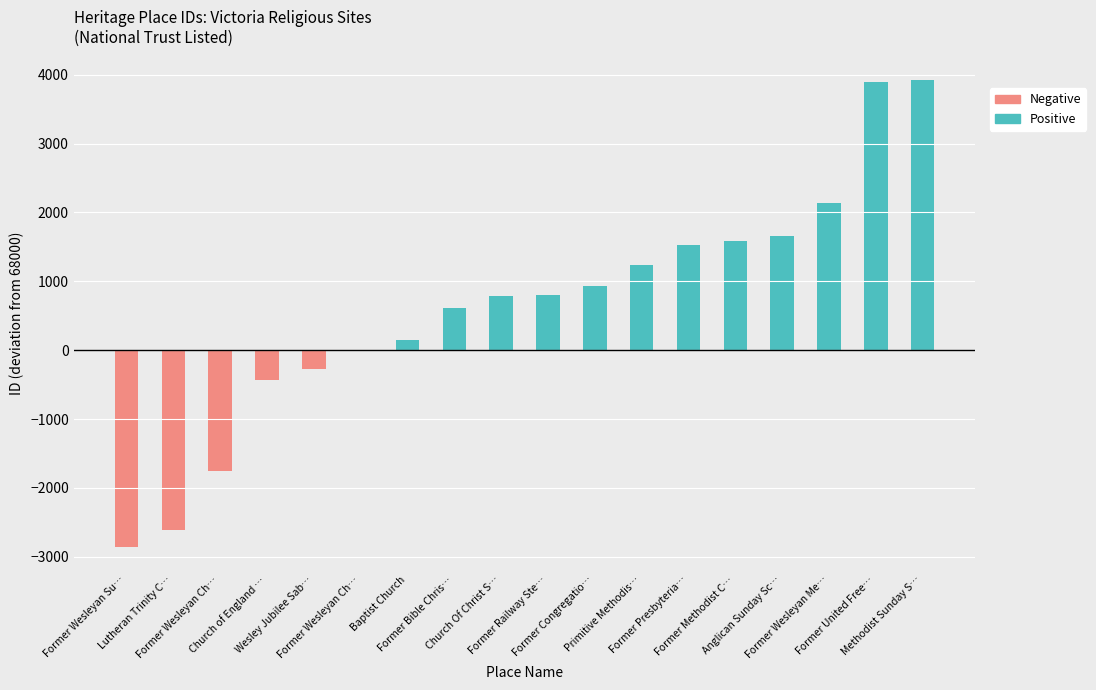

What is the value of the Positive bar at the 12th from the left?

1241